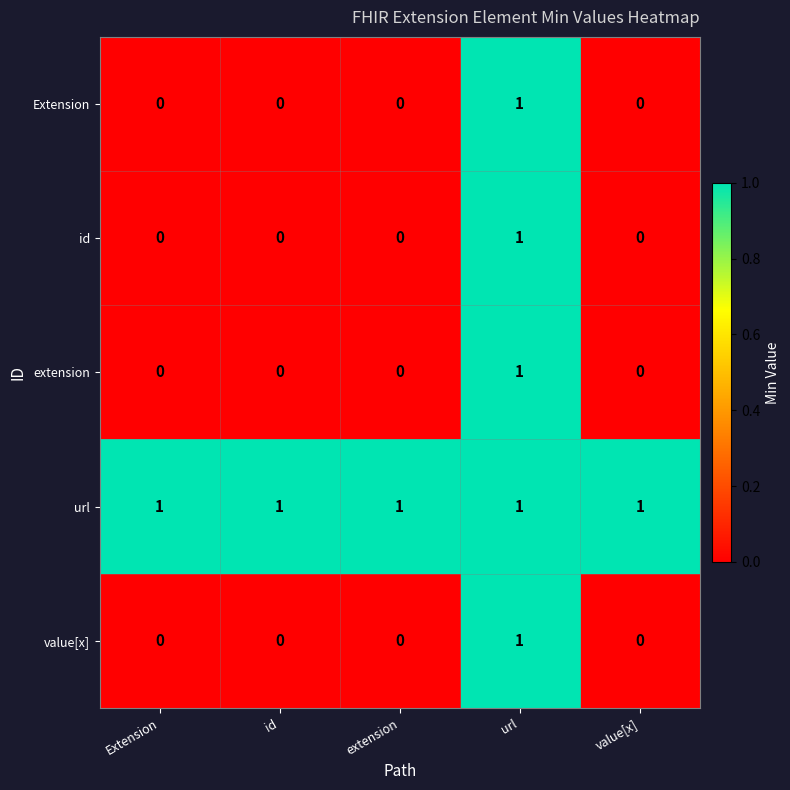

Which series has the largest total across all categories?

url